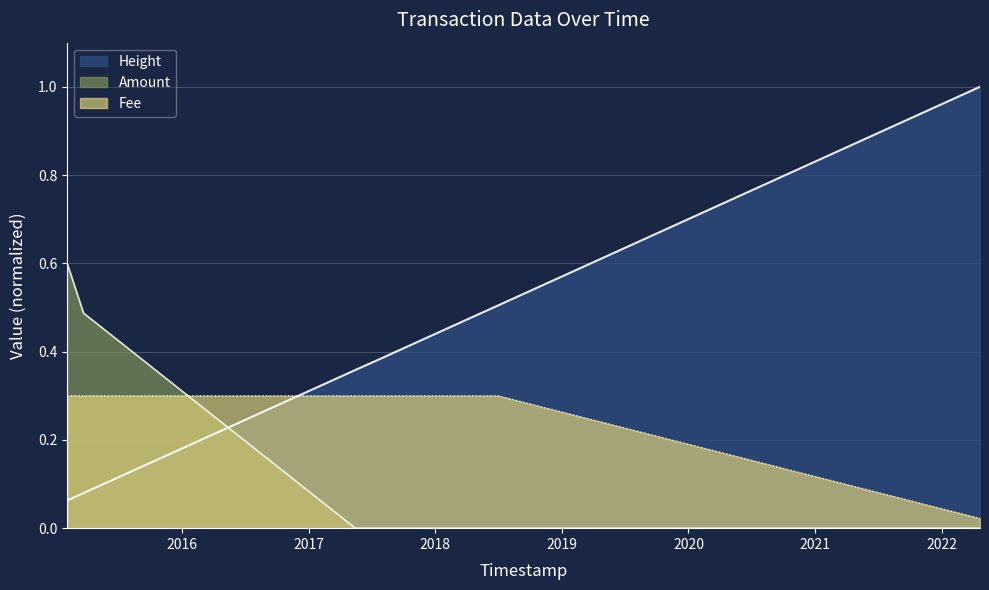

True or false: Amount and Height intersect in this chart.

True